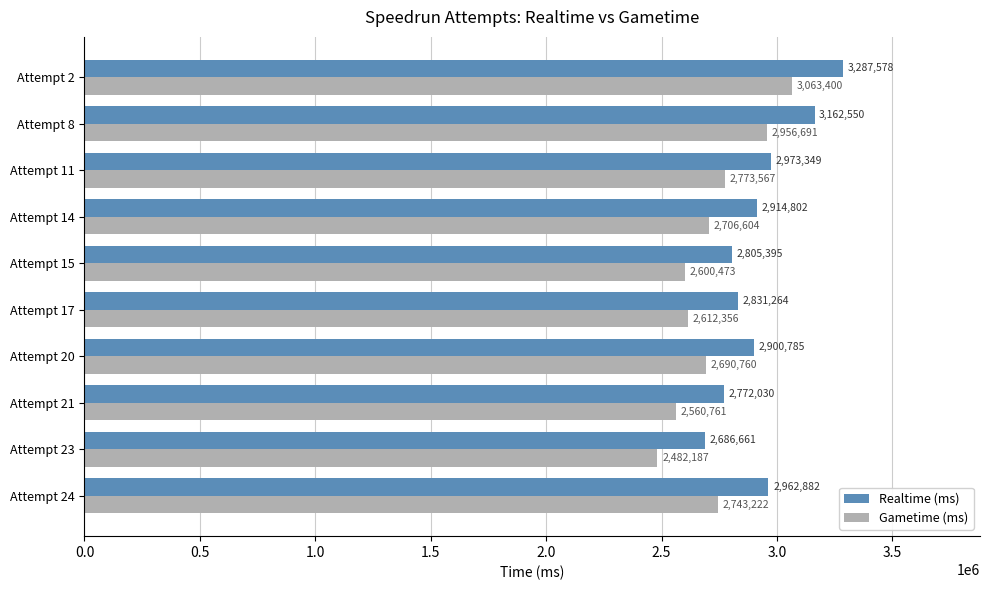

Count the number of categories in the chart.

10